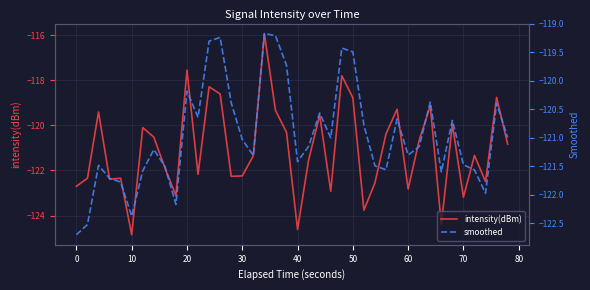

What is the value of the intensity(dBm) point at the 26th from the left?

-118.8